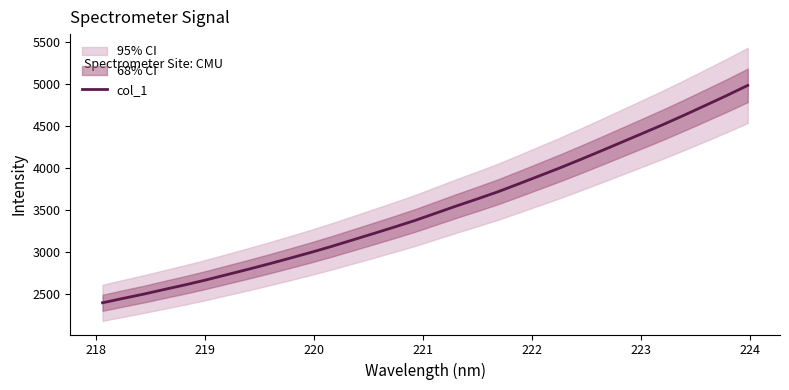

Count the number of values greater than 3458.

16